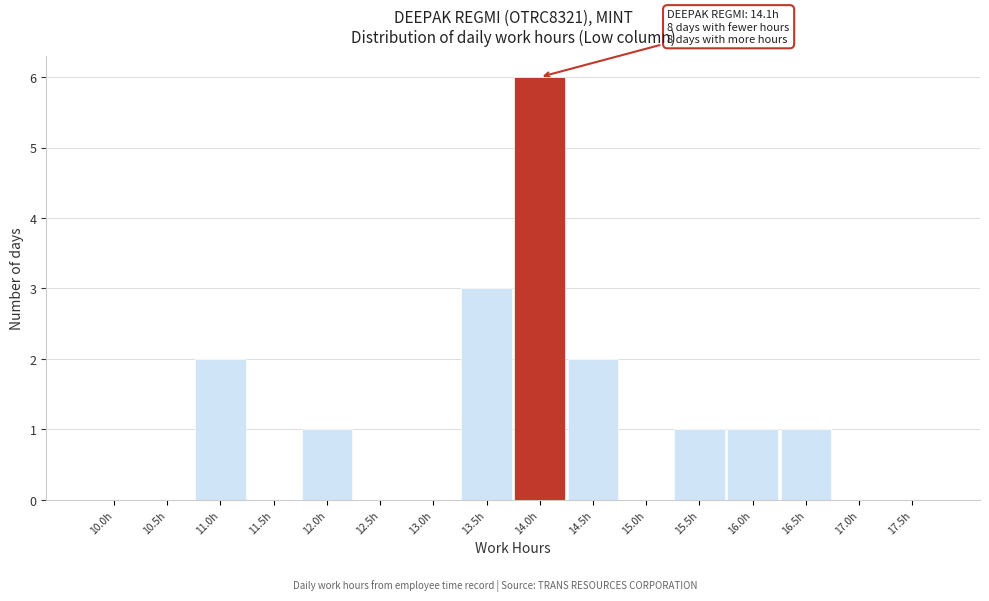

Reading left to right, extract all data points from this chart.

10.0h=0	10.5h=0	11.0h=2	11.5h=0	12.0h=1	12.5h=0	13.0h=0	13.5h=3	14.0h=6	14.5h=2	15.0h=0	15.5h=1	16.0h=1	16.5h=1	17.0h=0	17.5h=0